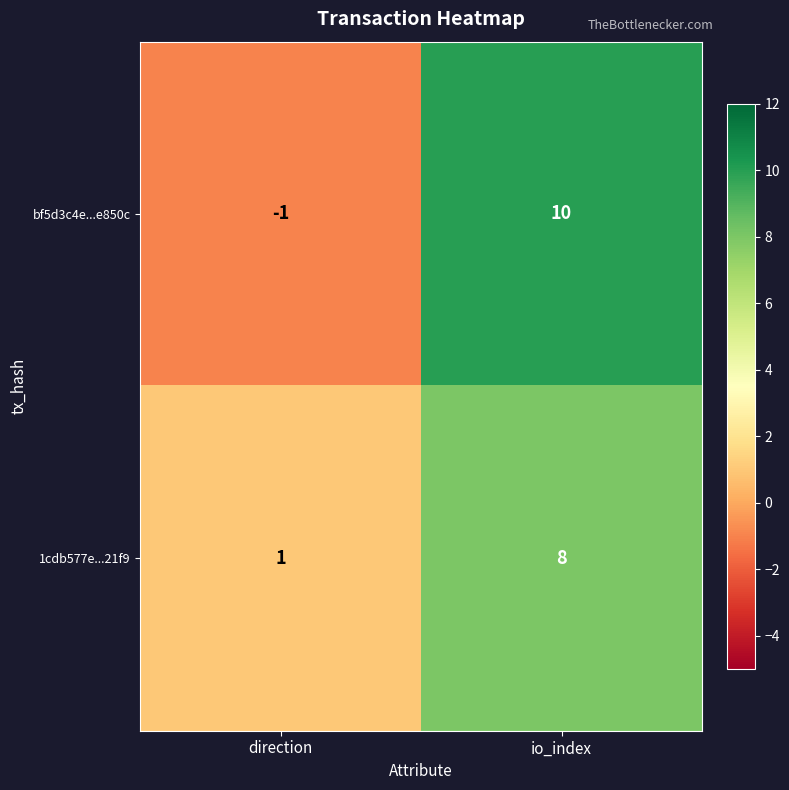

Which series has the largest range (max minus min)?

bf5d3c4e...e850c